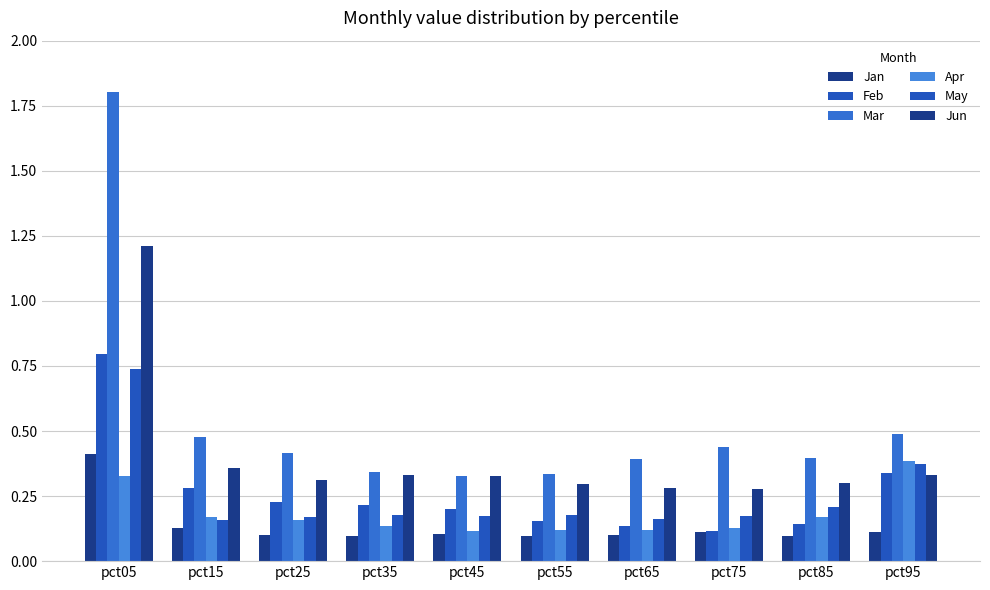

Which series changed the most between pct55 and pct85?

Mar